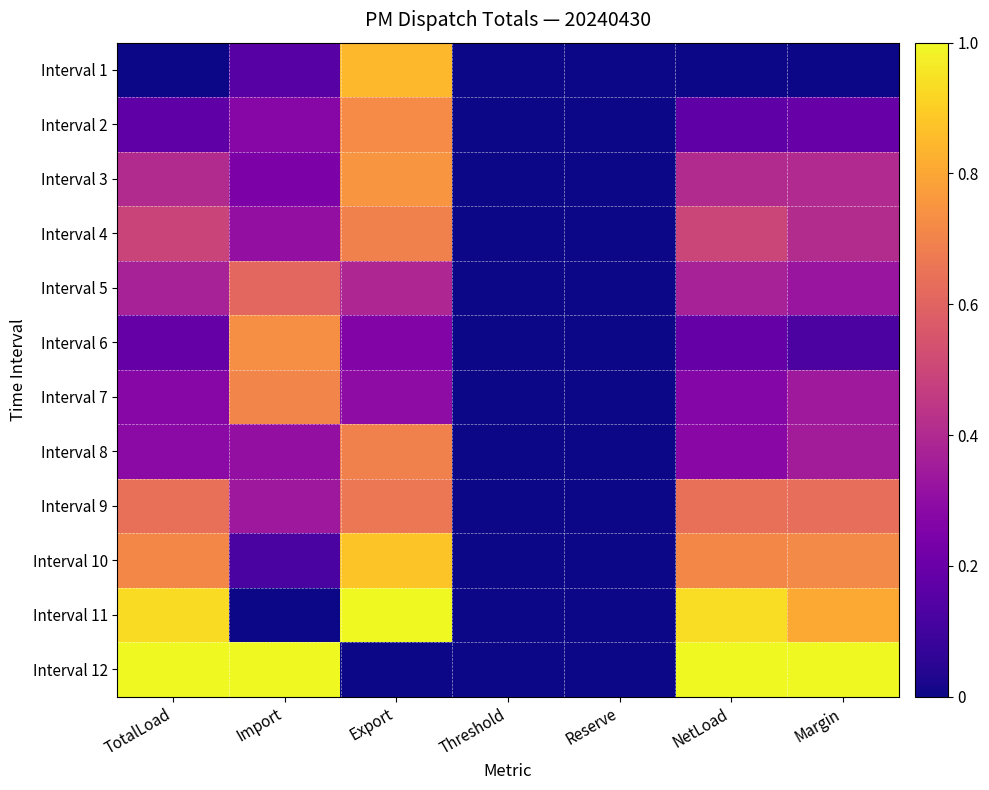

Between NetLoad and Reserve, which is larger?

NetLoad